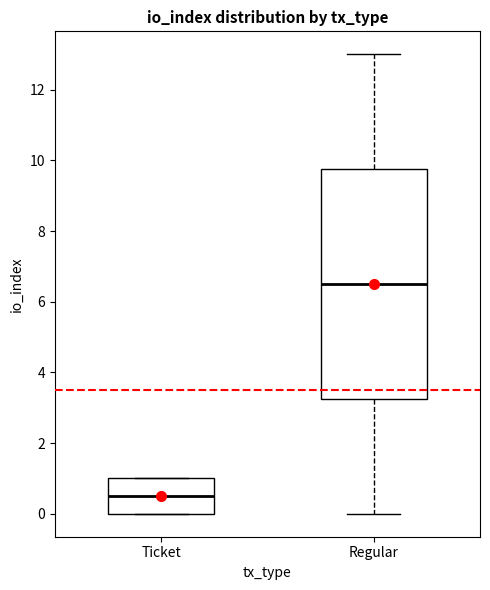

Which box is the tallest, from its lower edge to its upper edge?

Regular